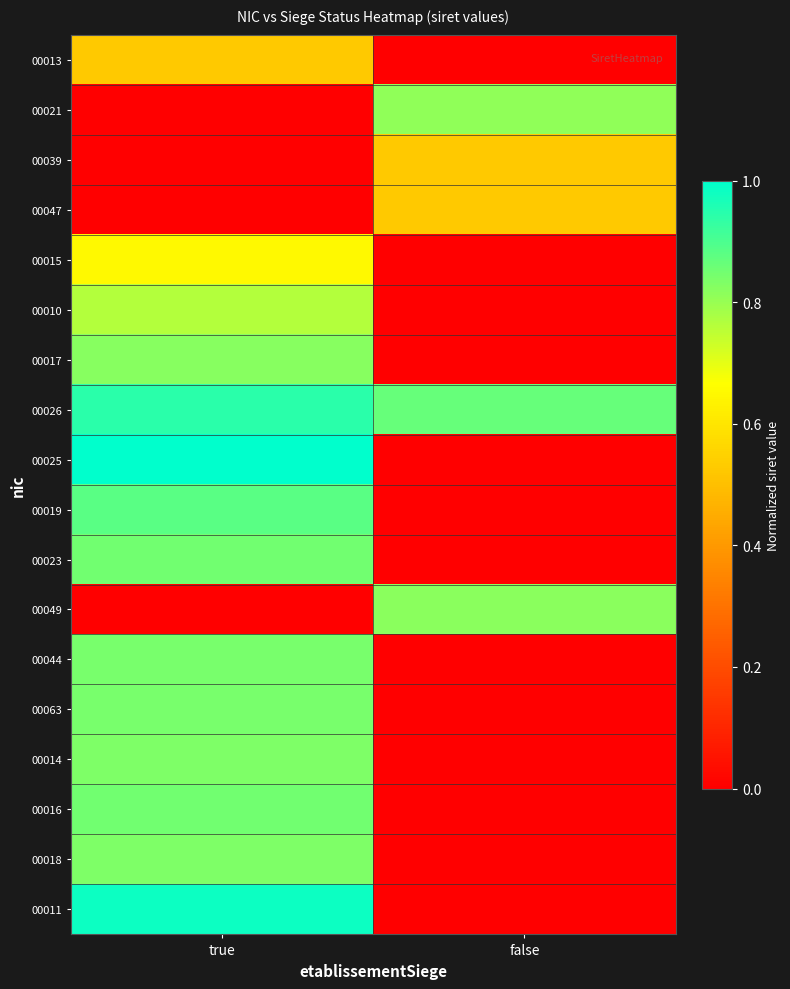

Count the number of categories in the chart.

2